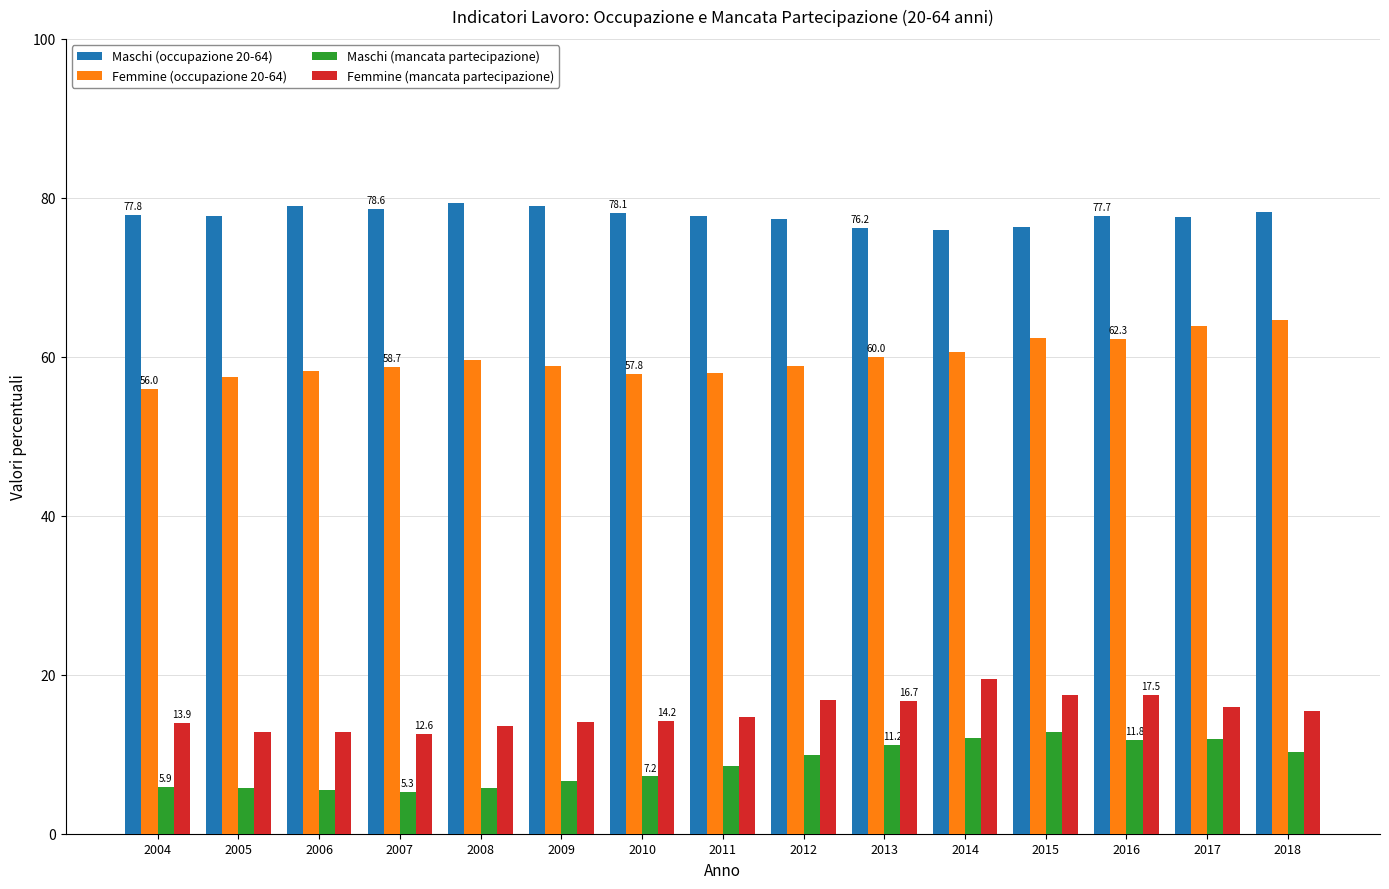

What is the value of the Maschi (mancata partecipazione) bar at the 12th from the left?

12.8